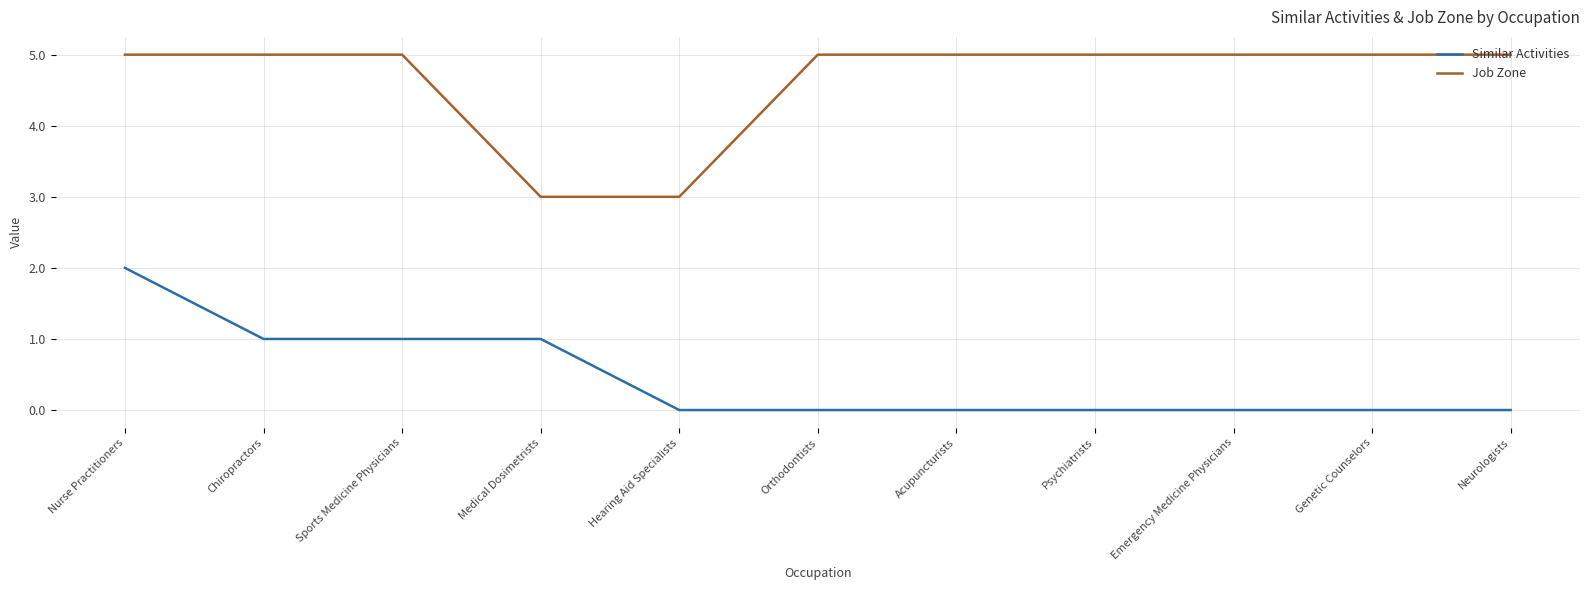

Is this an area chart (filled region under the line)?

No